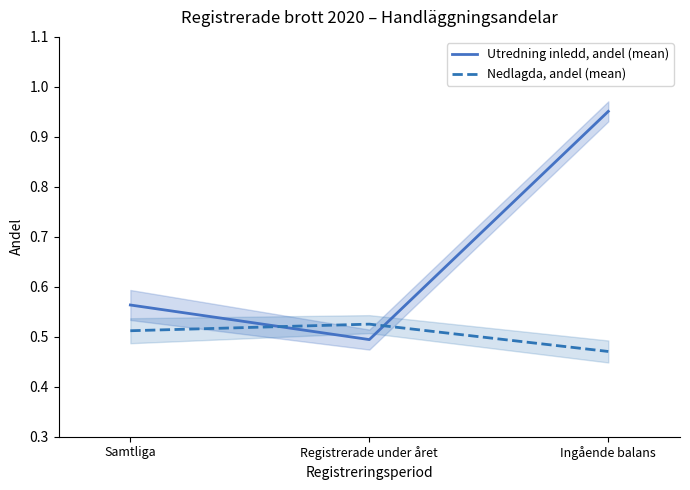

At Ingående balans, list the series in order from smallest to largest.

Nedlagda, andel (mean), Utredning inledd, andel (mean)